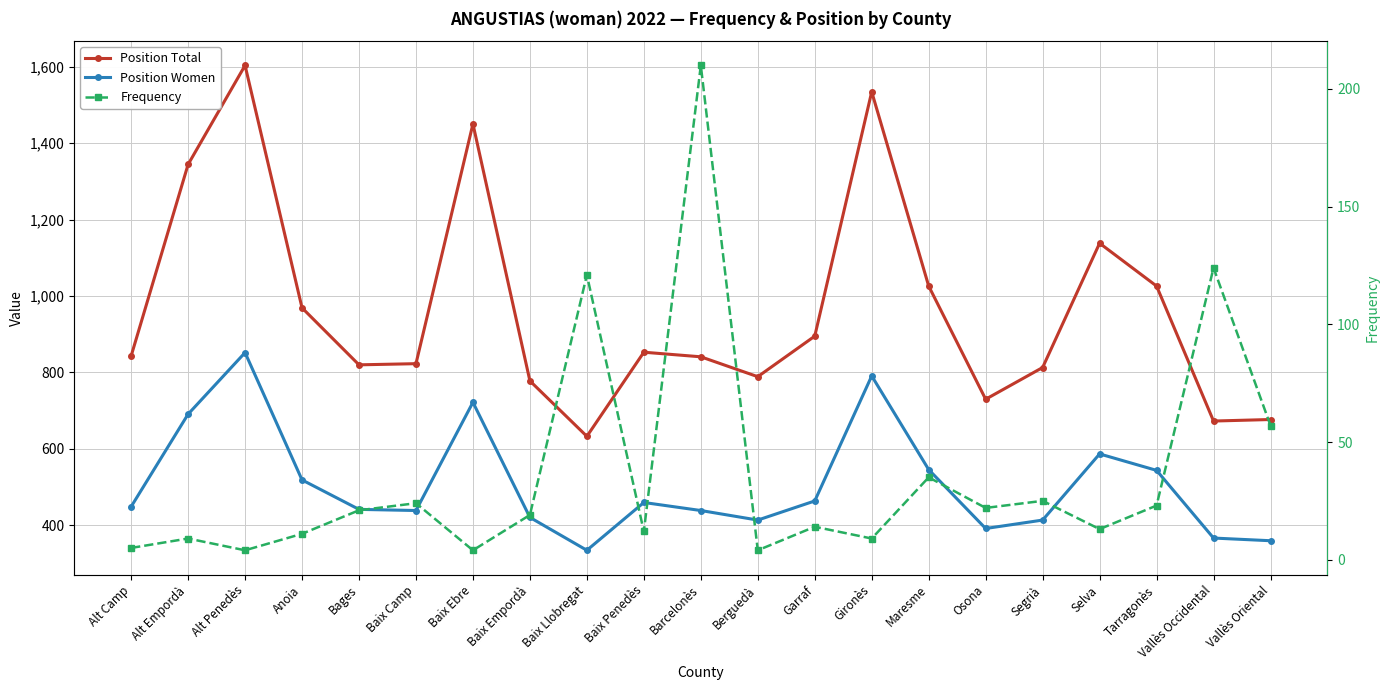

True or false: Position Total and Frequency intersect in this chart.

False